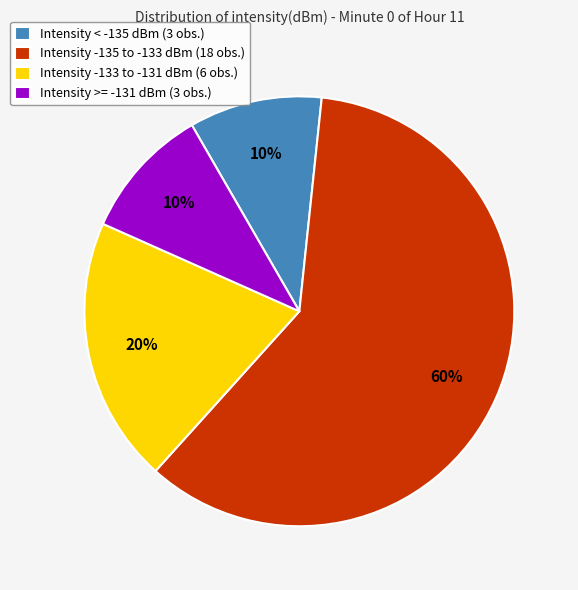

Which slice is the largest?

Intensity -135 to -133 dBm (18 obs.)